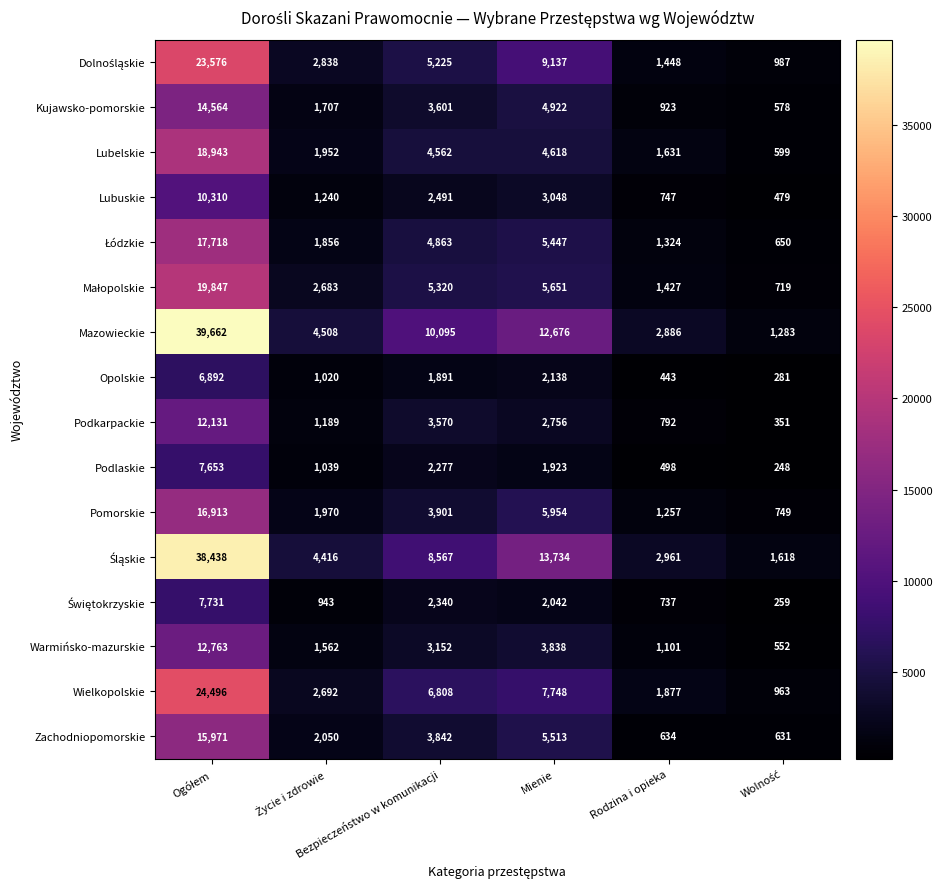

Which series has the largest range (max minus min)?

Mazowieckie